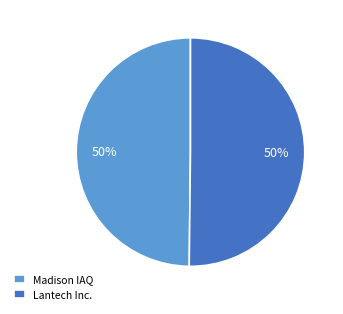

How many slices are in this pie chart?

2